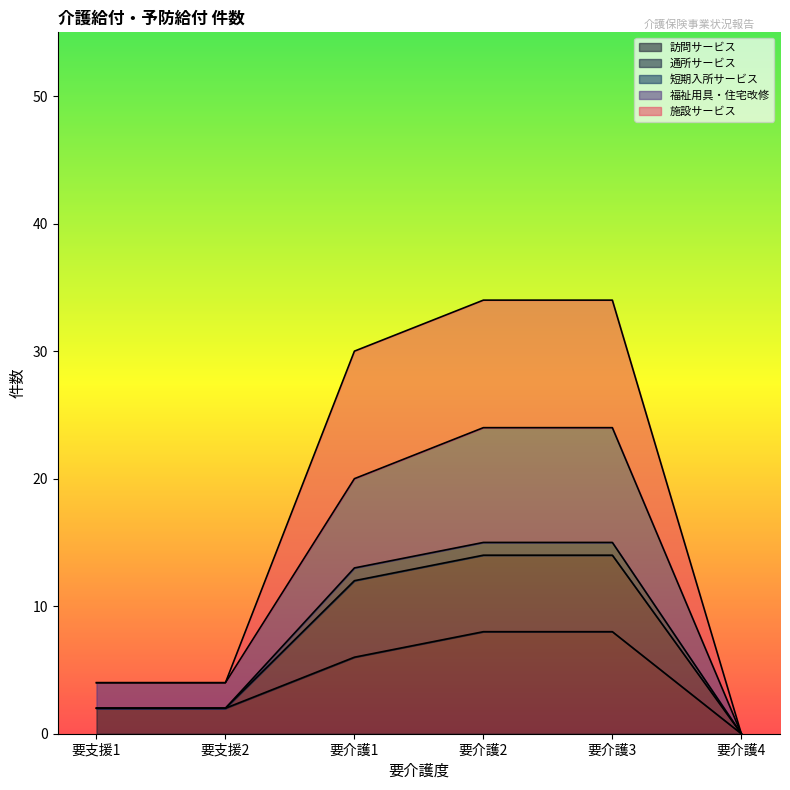

What is the highest value of the 訪問サービス series?

8